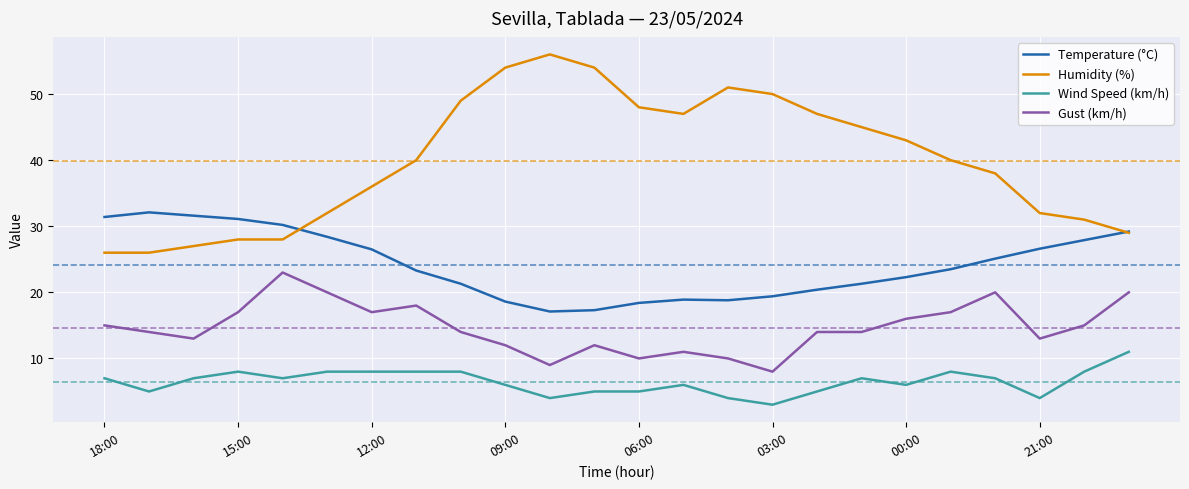

What is the maximum value shown in the chart?

56.0